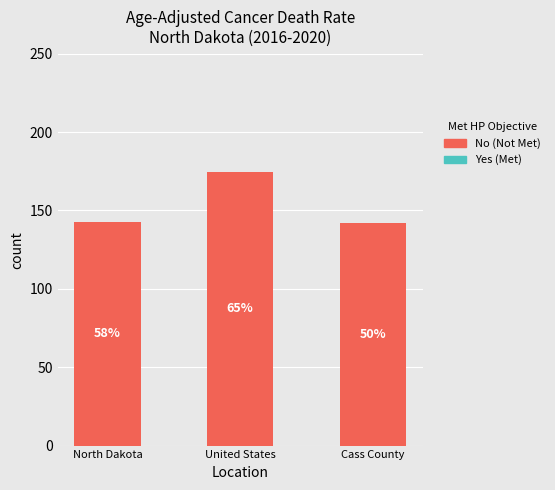

How many bars are there in total?

3